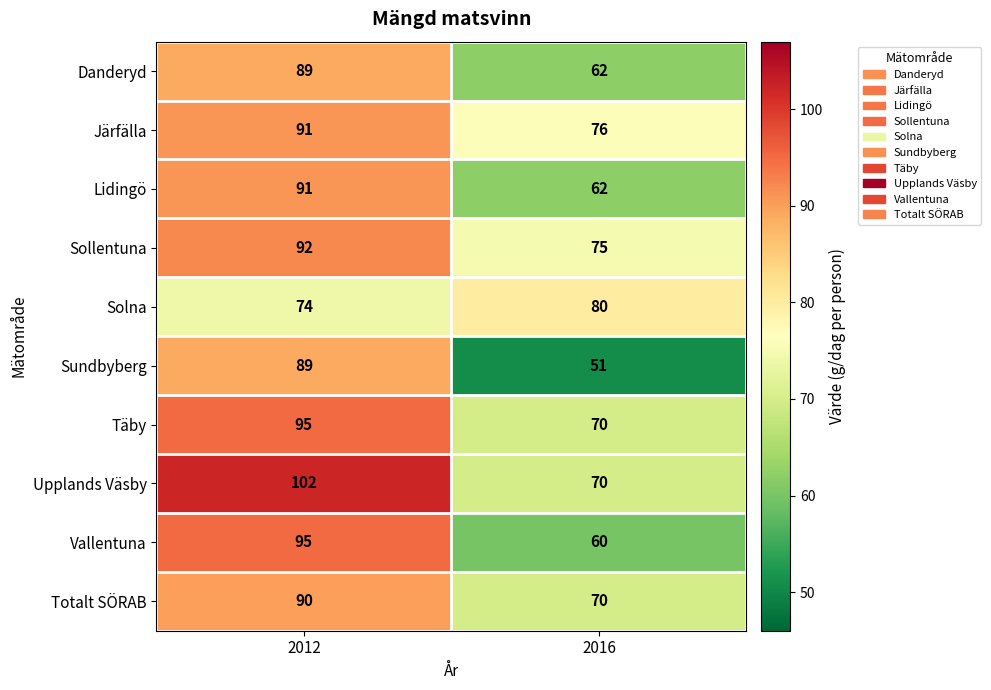

Between 2012 and 2016, which series saw the biggest shift?

Sundbyberg